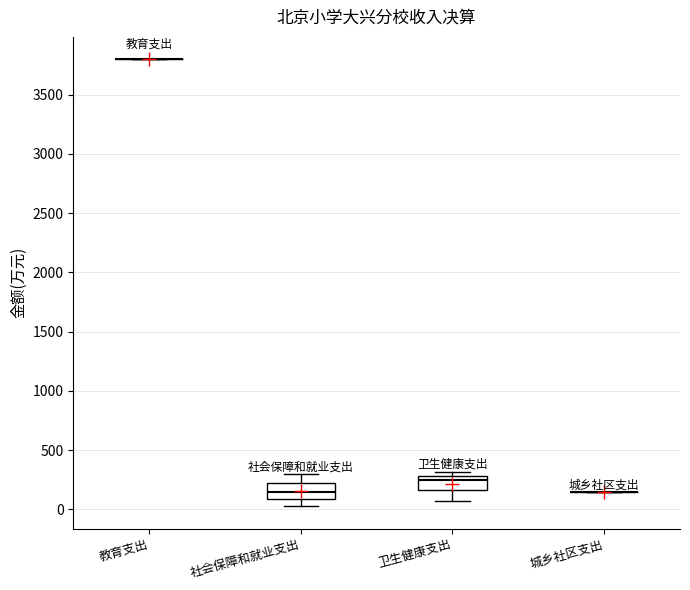

Reading left to right, read every box against the y-axis: the position of its median line, the range the box covers, and the ends of its whiskers. The values are not printed on the chart, so give them approximately, as read against the axis.

教育支出: box collapsed to a line at 3800, whiskers 3800 to 3800
社会保障和就业支出: median 150, box 100 to 200, whiskers 50 to 300
卫生健康支出: median 250, box 150 to 300, whiskers 50 to 300 (just above the box's upper edge)
城乡社区支出: box collapsed to a line at 150, whiskers 150 to 150